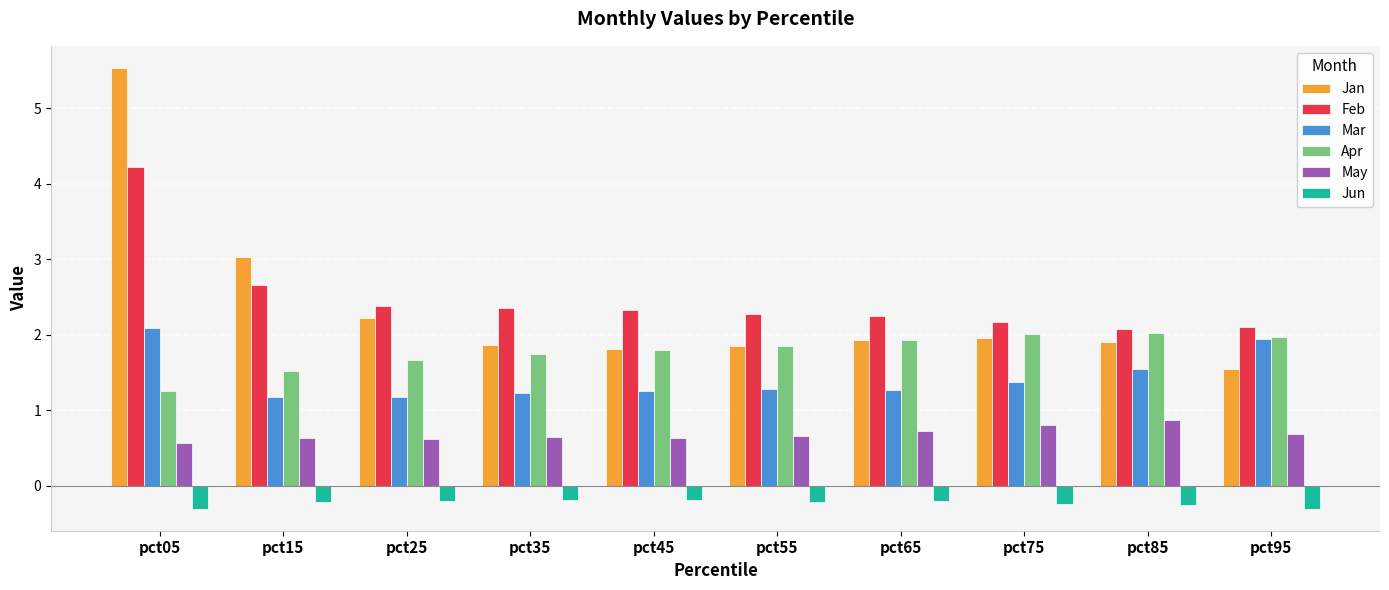

What is the sum of all Feb values?

24.8